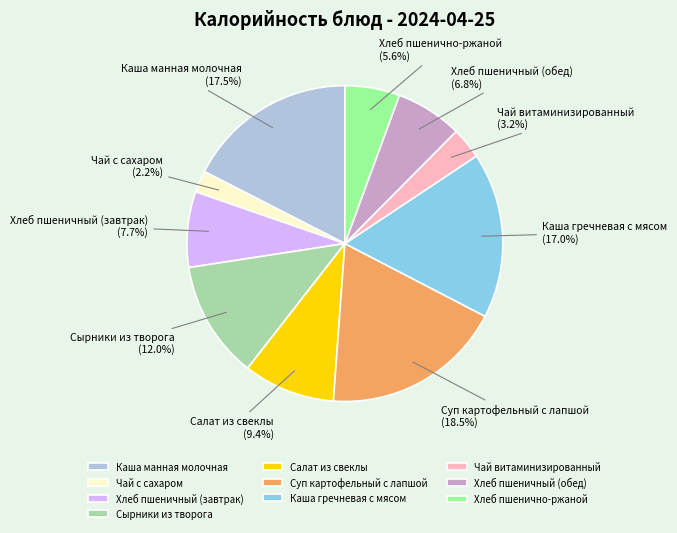

Which has a higher value, Сырники из творога or Хлеб пшеничный (обед)?

Сырники из творога